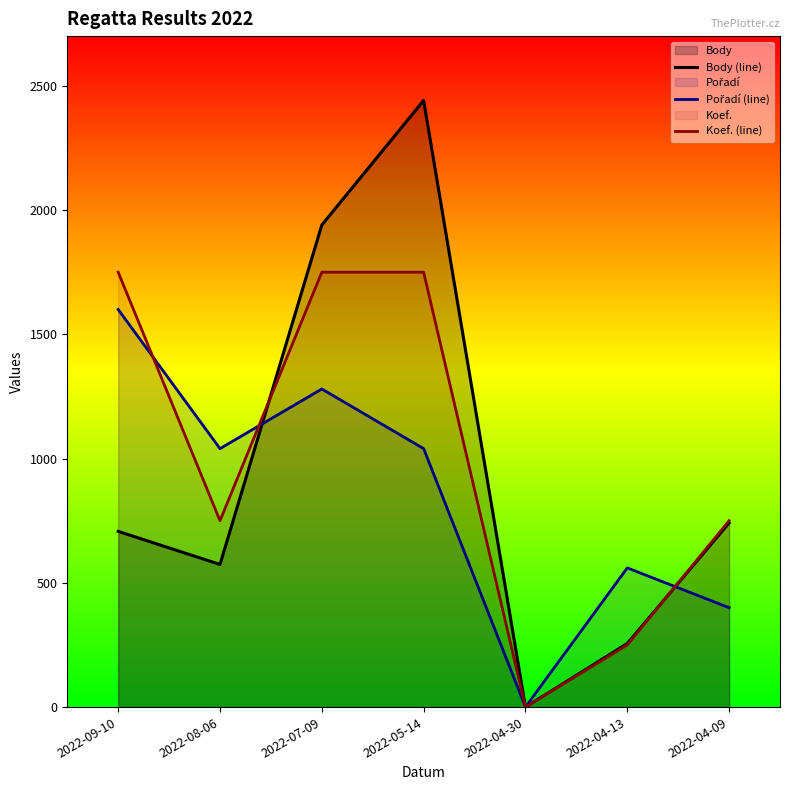

True or false: Pořadí (line) has more than 2 points higher than both neighbors.

False